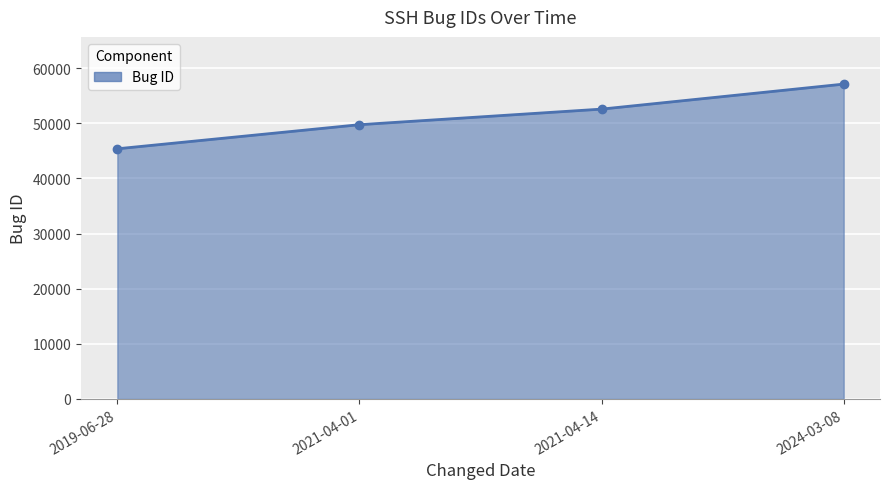

At which label is the value closest to 51246?

2021-04-14